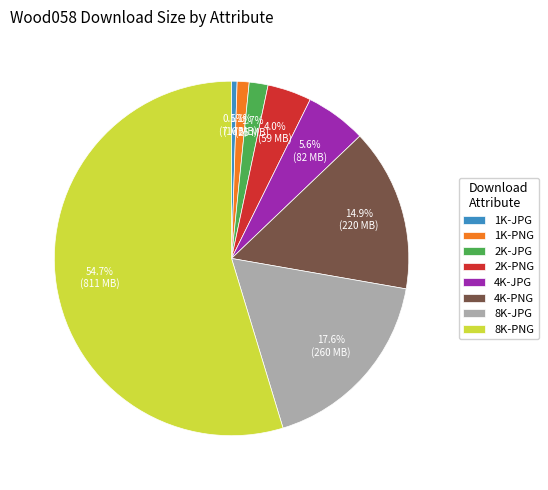

True or false: 1K-PNG accounts for 1% of the total.

True